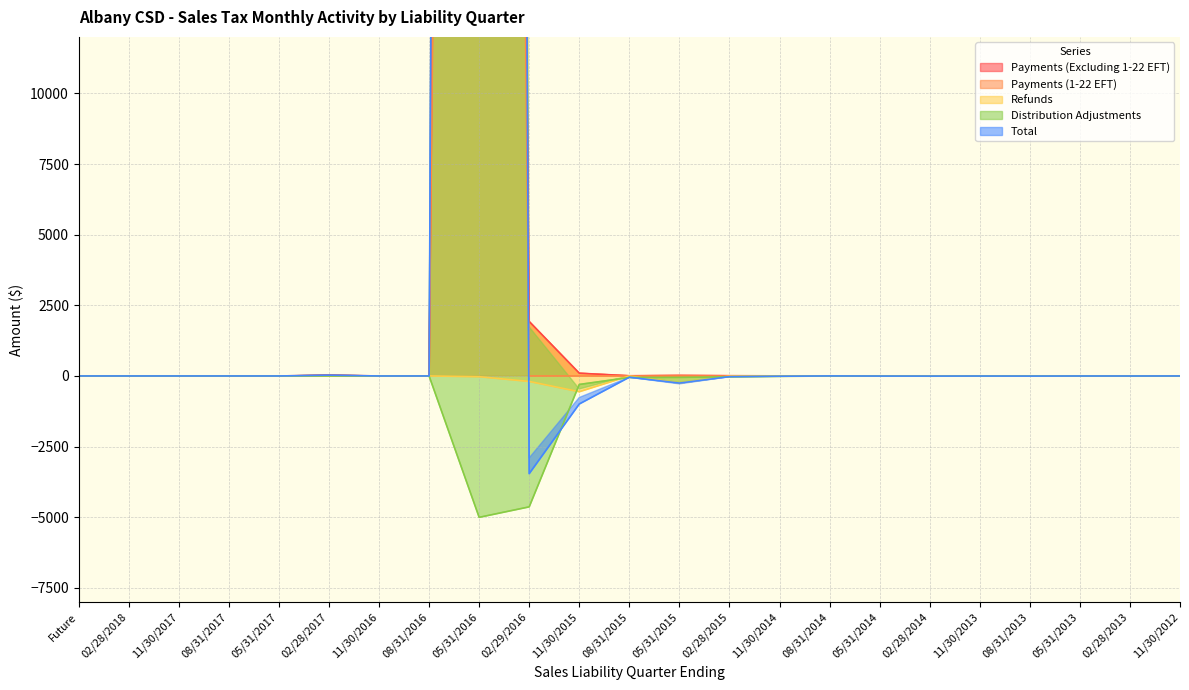

How many data points in Distribution Adjustments are above -1?

8